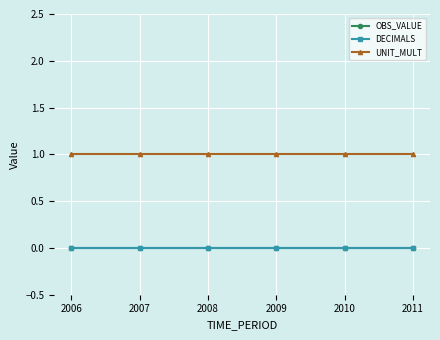

True or false: UNIT_MULT and OBS_VALUE intersect in this chart.

False